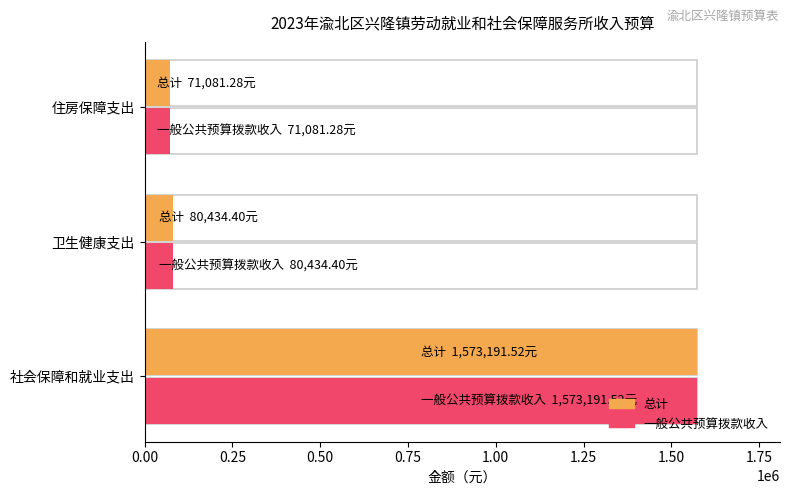

How many bars are there in each group?

2